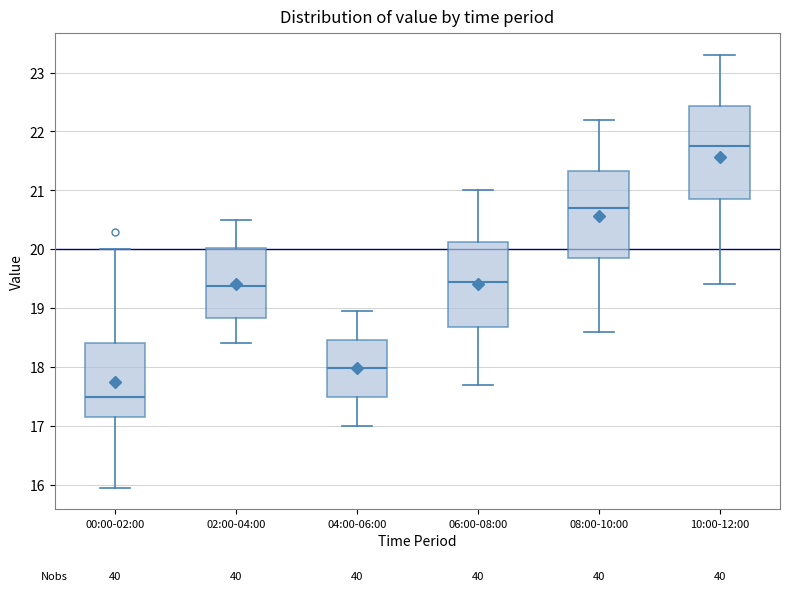

Reading left to right, read every box against the y-axis: the position of its median line, the range the box covers, and the ends of its whiskers. The values are not printed on the chart, so give them approximately, as read against the axis.

00:00-02:00: median 17.5, box 17.1 to 18.4, whiskers 16.0 to 20.0
02:00-04:00: median 19.4, box 18.8 to 20.0, whiskers 18.4 to 20.5
04:00-06:00: median 18.0, box 17.5 to 18.5, whiskers 17.0 to 19.0
06:00-08:00: median 19.5, box 18.7 to 20.1, whiskers 17.7 to 21.0
08:00-10:00: median 20.7, box 19.9 to 21.3, whiskers 18.6 to 22.2
10:00-12:00: median 21.8, box 20.9 to 22.4, whiskers 19.4 to 23.3